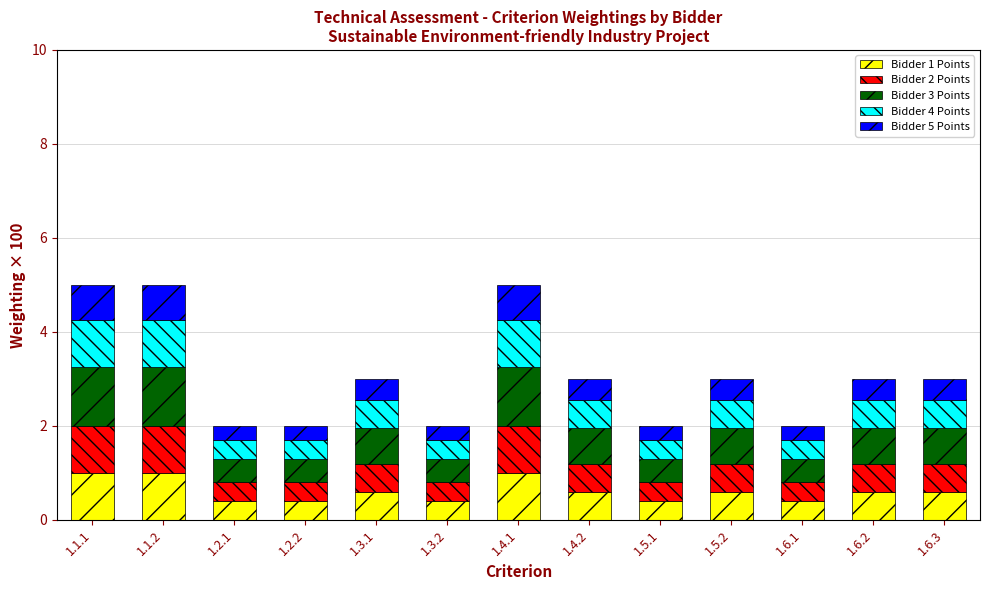

What is the difference between the maximum and second lowest values in the Bidder 1 Points series?

0.6